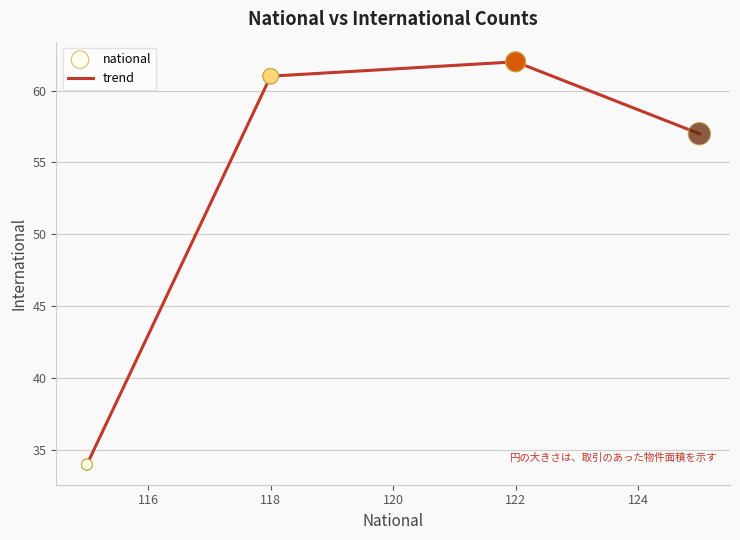

What is the difference between the maximum and second lowest values?

5